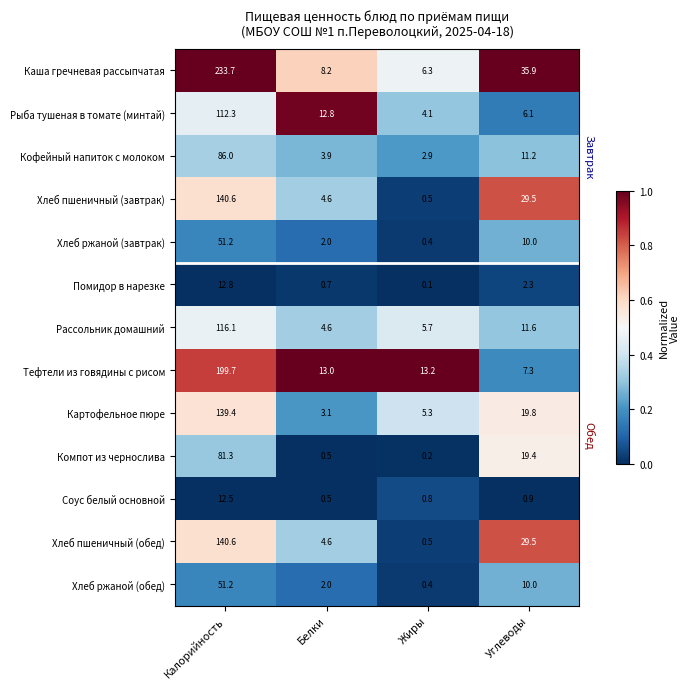

Between Калорийность and Жиры, which series saw the biggest shift?

Каша гречневая рассыпчатая